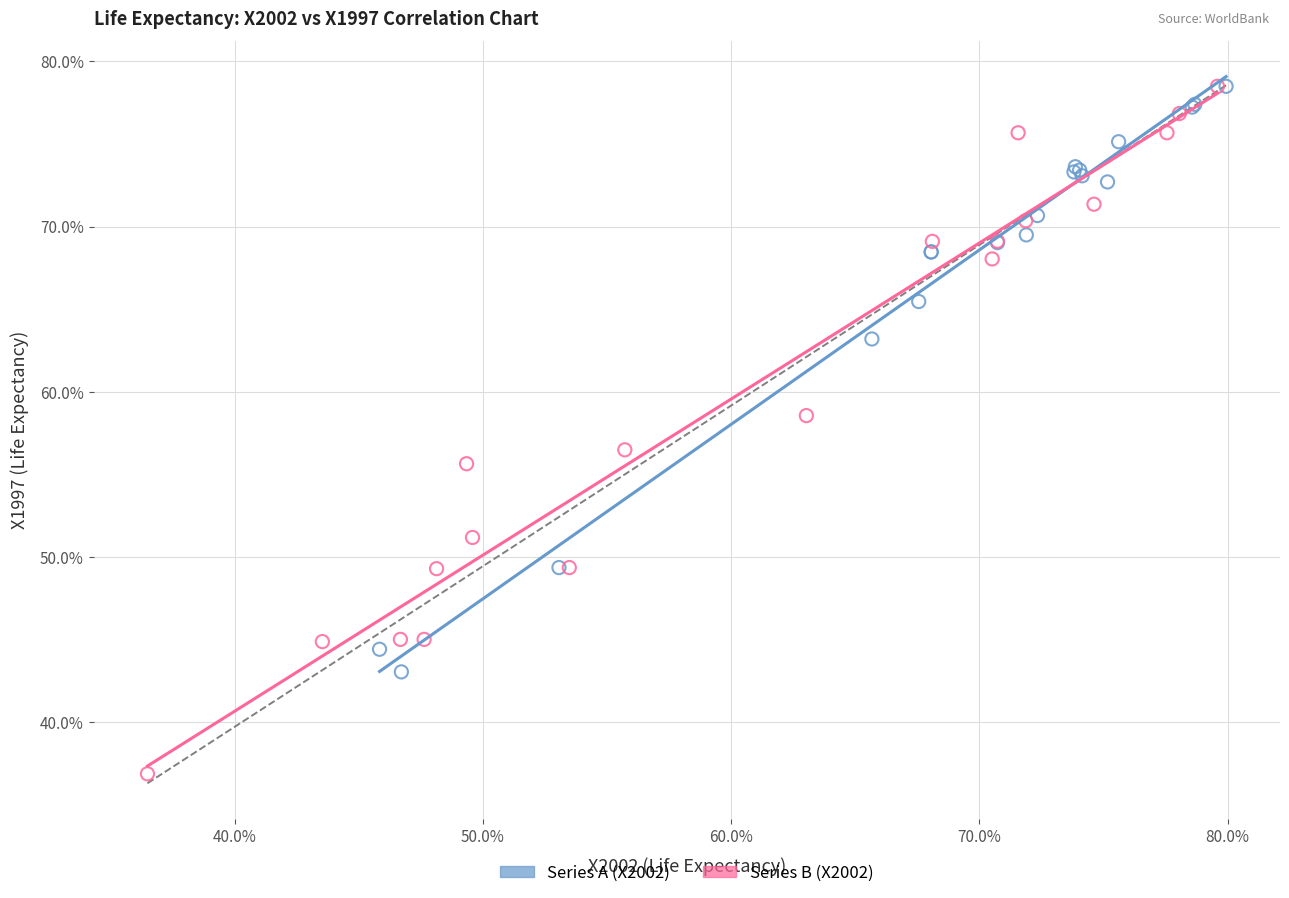

Which series has the widest spread of Y values?

Series B (X2002)